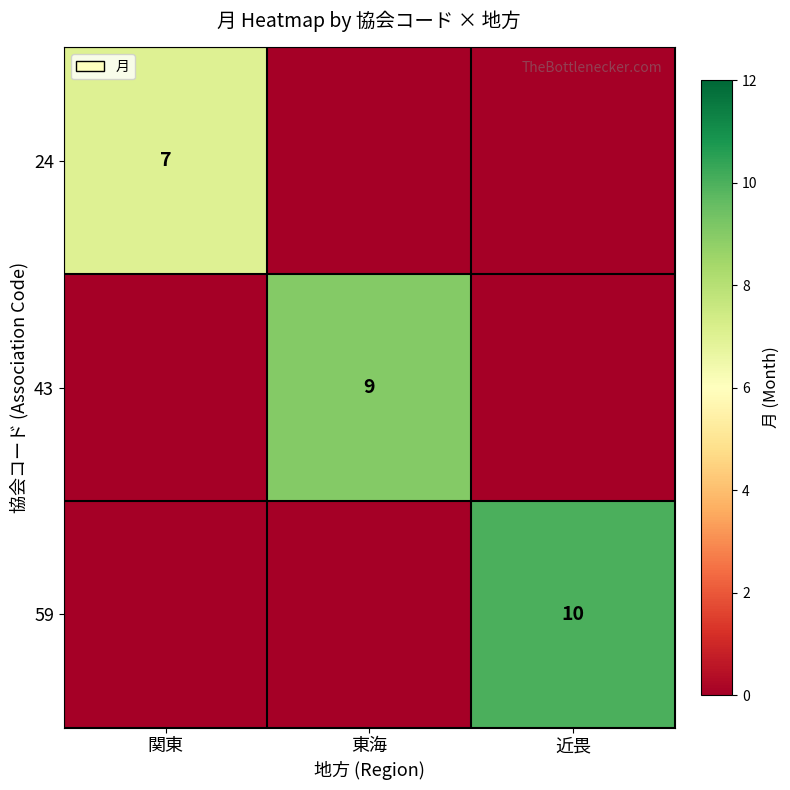

Which has a higher value, 東海 or 近畏?

東海